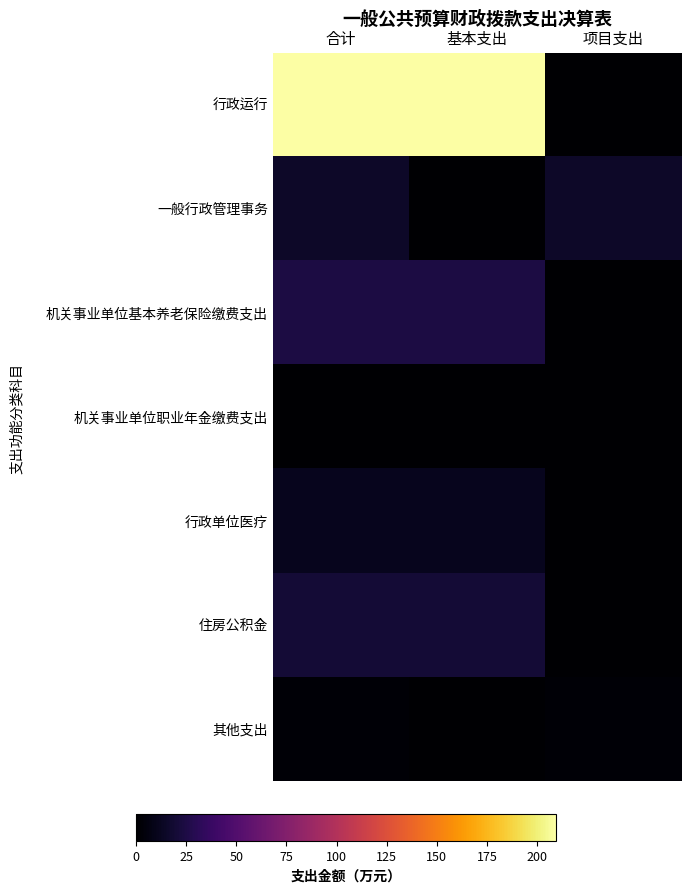

What is the maximum value shown in the chart?

209.4